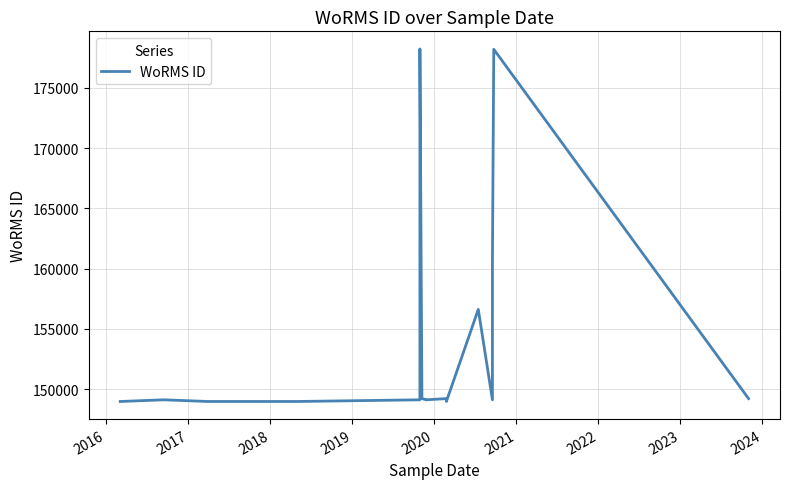

Is this an area chart (filled region under the line)?

No